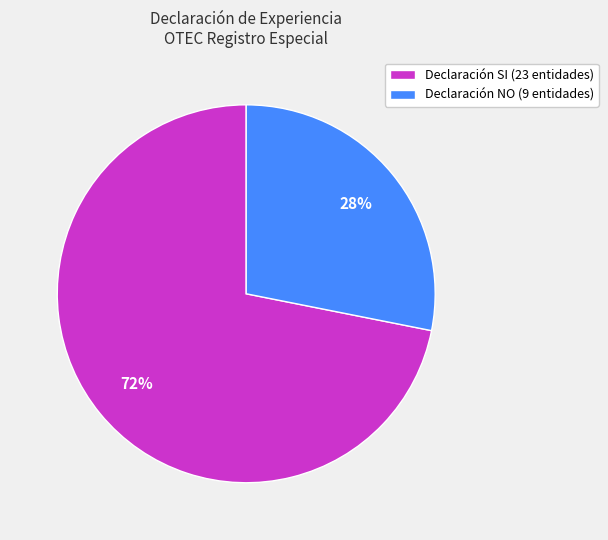

Count the number of slices in the pie.

2